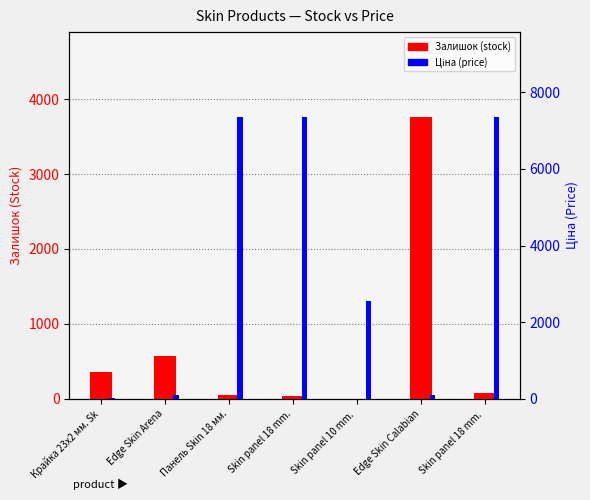

At which label is Ціна closest to 3696?

Skin panel 10 mm. 